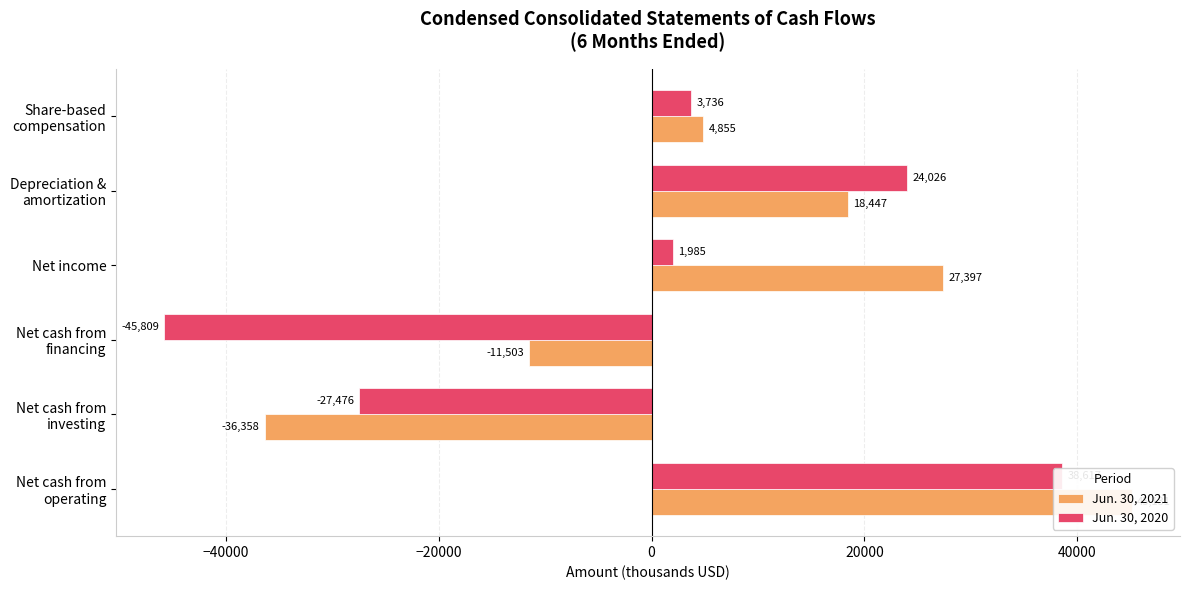

How many data points in Jun. 30, 2020 are less than 3736?

3